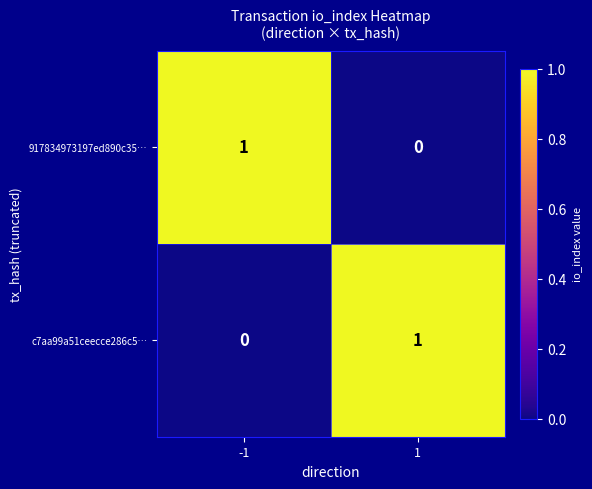

Reading right to left, what are all the values shown in this chart?

917834973197ed890c35…: 0	1
c7aa99a51ceecce286c5…: 1	0